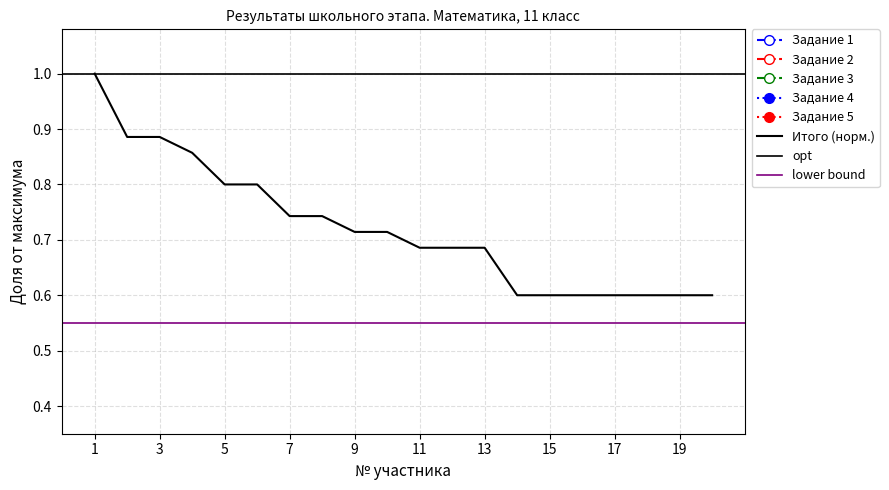

After their last crossing, which series has the higher values: Задание 3 or Задание 2?

Задание 2